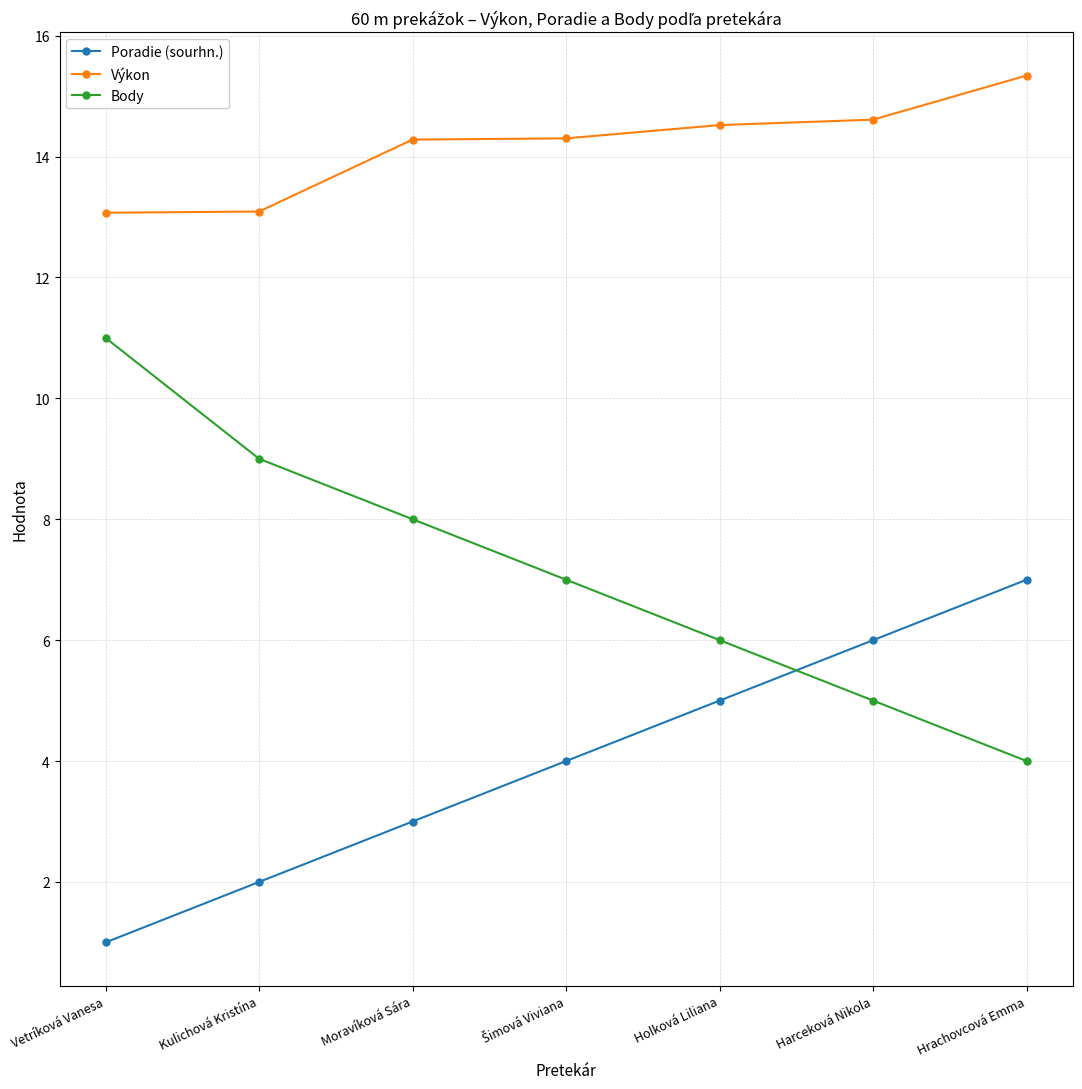

Rank the series by their average value, from highest to lowest.

Výkon, Body, Poradie (sourhn.)